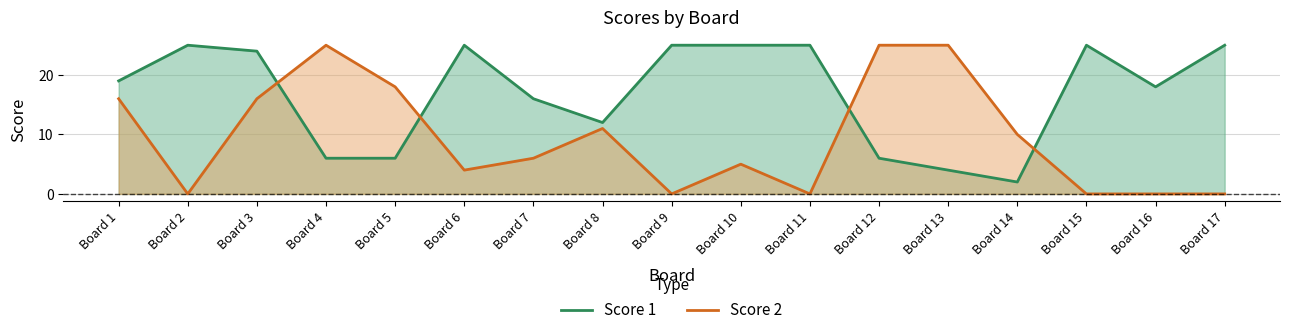

Rank the series at Board 13 from highest to lowest value.

Score 2, Score 1